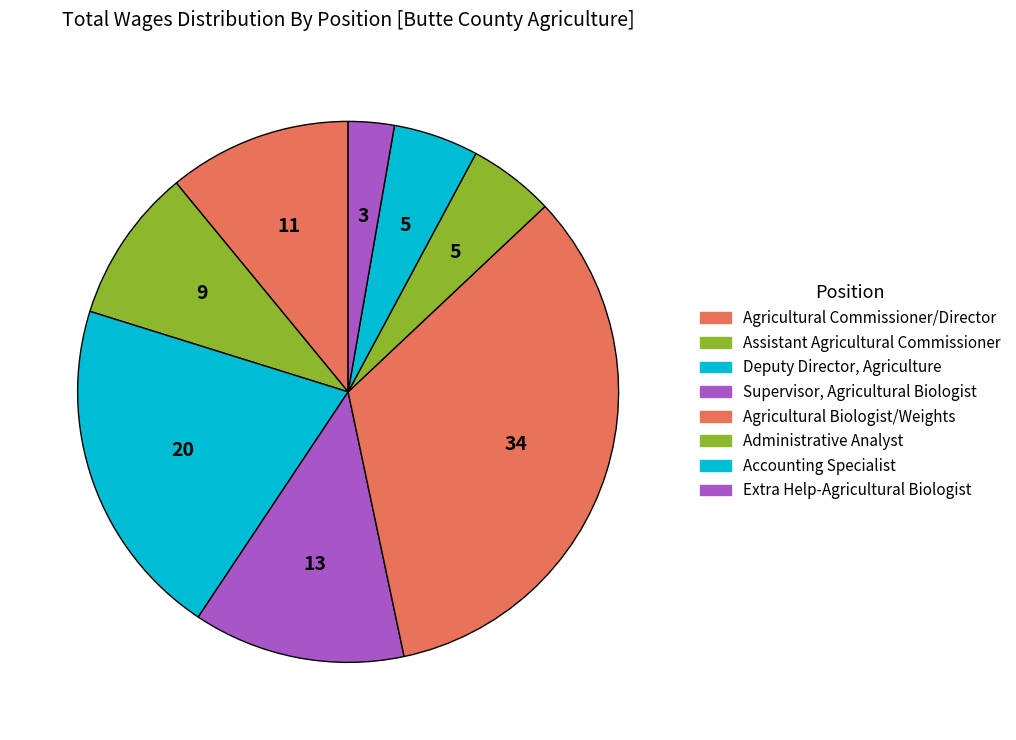

Combined, what portion of the pie is Supervisor, Agricultural Biologist and Deputy Director, Agriculture?

33.1%